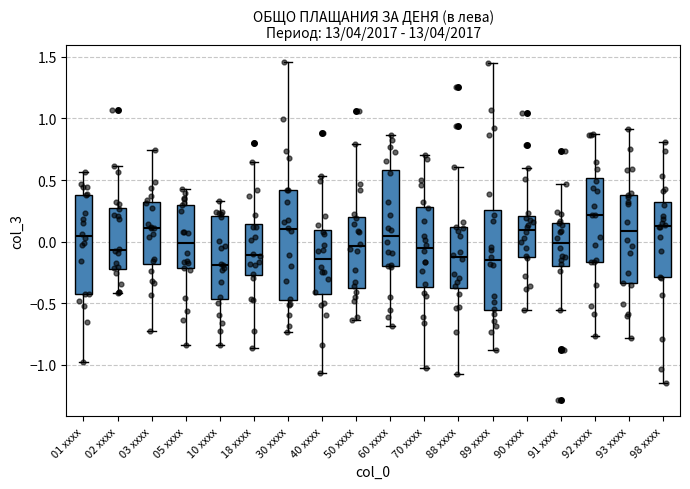

Reading left to right, transcribe this box plot: for each box, give where its median line is, the range the box spans, and where its two whiskers end, as read against the y-axis. The values are not printed on the chart, so give them approximately, as read against the axis.

01 xxxx: median 0.05, box -0.45 to 0.40, whiskers -1.00 to 0.55
02 xxxx: median -0.05, box -0.20 to 0.30, whiskers -0.40 to 0.60
03 xxxx: median 0.10, box -0.20 to 0.30, whiskers -0.75 to 0.75
05 xxxx: median 0.00, box -0.20 to 0.30, whiskers -0.85 to 0.45
10 xxxx: median -0.20, box -0.45 to 0.20, whiskers -0.85 to 0.35
18 xxxx: median -0.10, box -0.25 to 0.15, whiskers -0.85 to 0.65
30 xxxx: median 0.10, box -0.45 to 0.40, whiskers -0.75 to 1.45
40 xxxx: median -0.15, box -0.45 to 0.10, whiskers -1.05 to 0.55
50 xxxx: median -0.05, box -0.35 to 0.20, whiskers -0.65 to 0.80
60 xxxx: median 0.05, box -0.20 to 0.60, whiskers -0.70 to 0.85
70 xxxx: median -0.05, box -0.35 to 0.30, whiskers -1.05 to 0.70
88 xxxx: median -0.15, box -0.40 to 0.10, whiskers -1.05 to 0.60
89 xxxx: median -0.15, box -0.55 to 0.25, whiskers -0.90 to 1.45
90 xxxx: median 0.10, box -0.10 to 0.20, whiskers -0.55 to 0.60
91 xxxx: median 0.00, box -0.20 to 0.15, whiskers -0.55 to 0.45
92 xxxx: median 0.20, box -0.15 to 0.50, whiskers -0.75 to 0.85
93 xxxx: median 0.10, box -0.35 to 0.40, whiskers -0.80 to 0.90
98 xxxx: median 0.15, box -0.30 to 0.30, whiskers -1.15 to 0.80